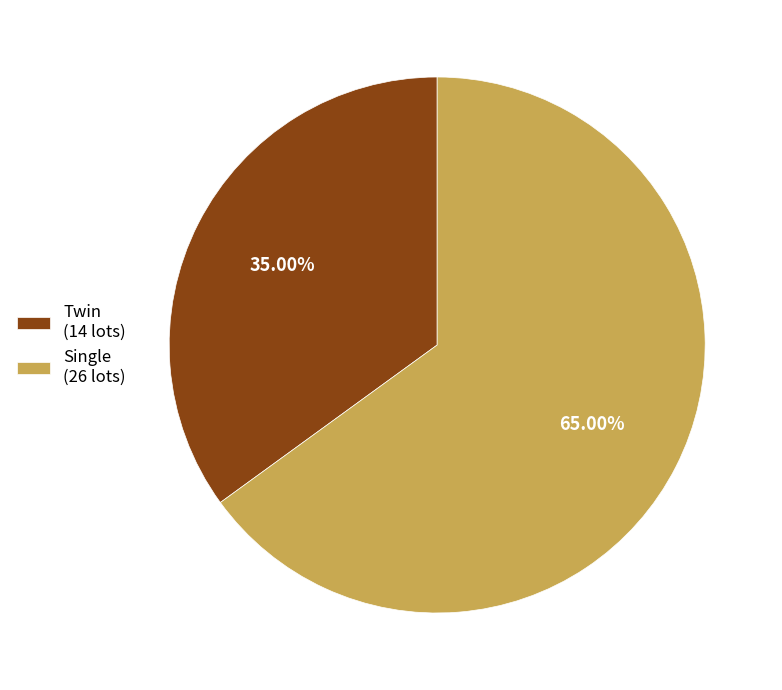

Approximately how many times larger is the value at Single compared to Twin?

1.9